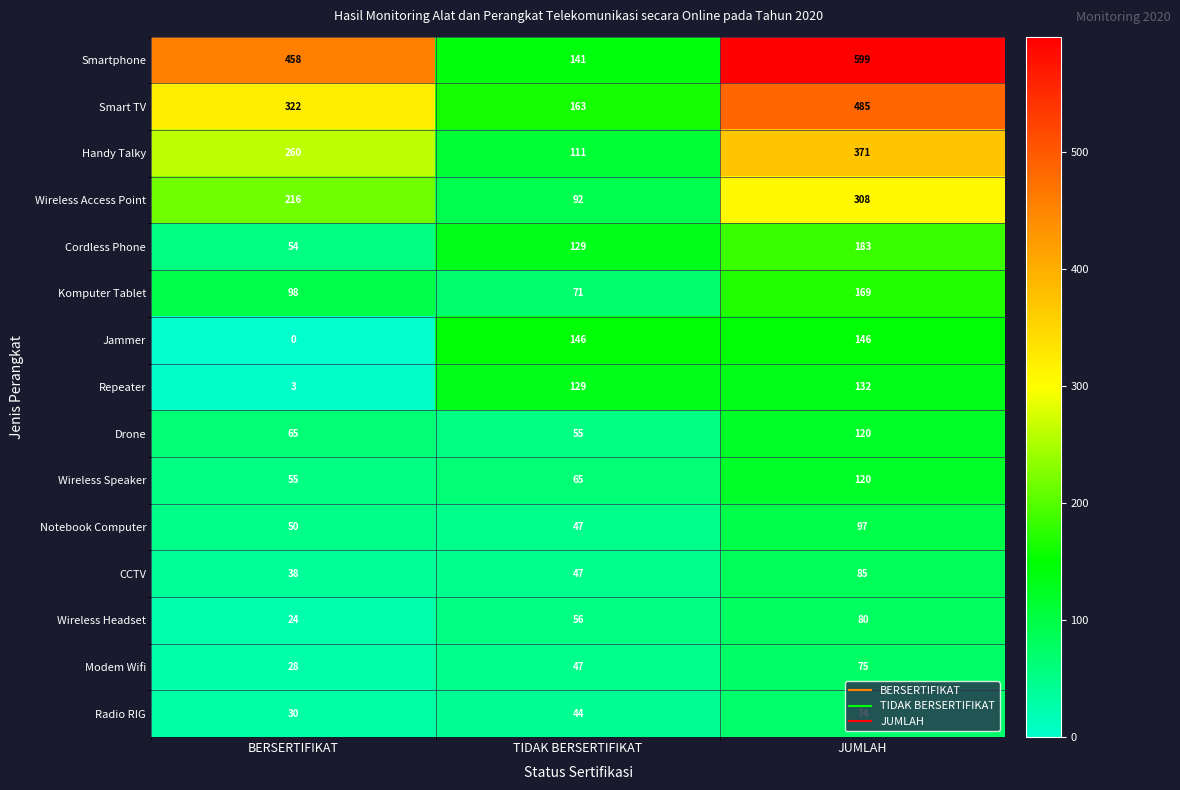

Is it true that Notebook Computer equals 81 at TIDAK BERSERTIFIKAT?

False